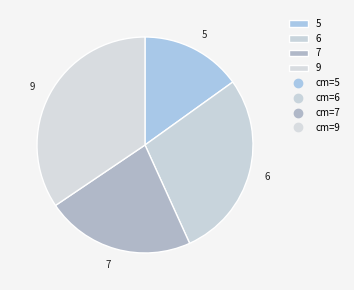

Approximately how many times larger is the value at 6 compared to 5?

1.9